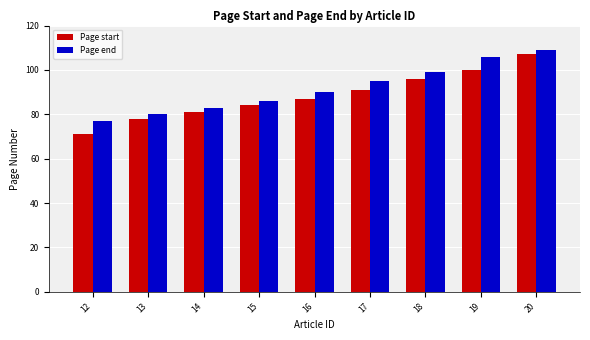

Reading left to right, extract all data points from this chart.

Page start: 71	78	81	84	87	91	96	100	107
Page end: 77	80	83	86	90	95	99	106	109